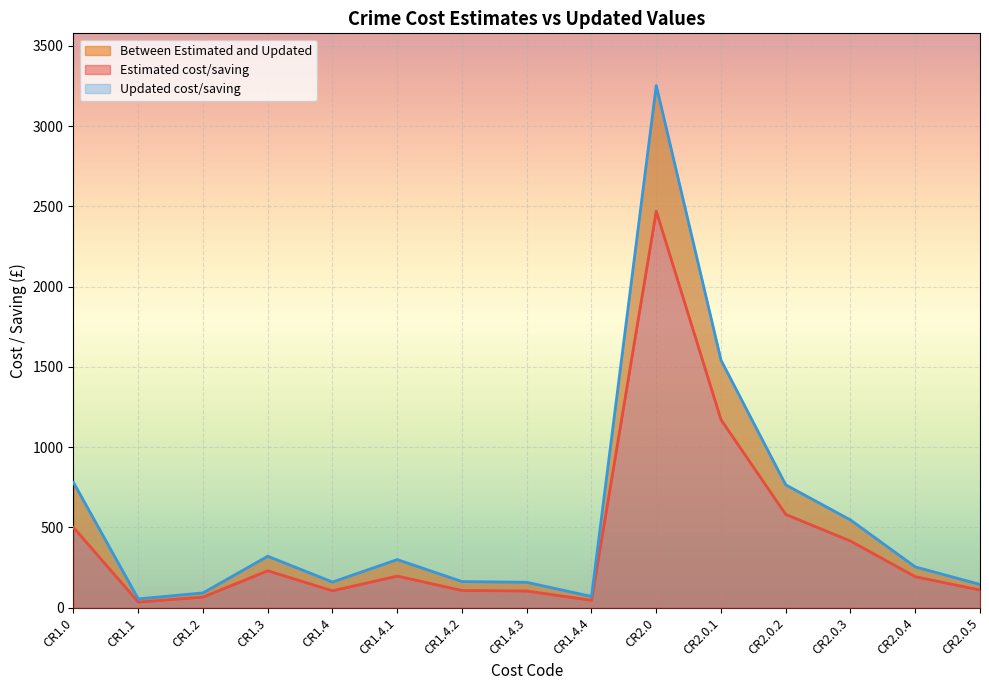

Is it true that Estimated cost/saving equals 183.9 at CR1.4?

False